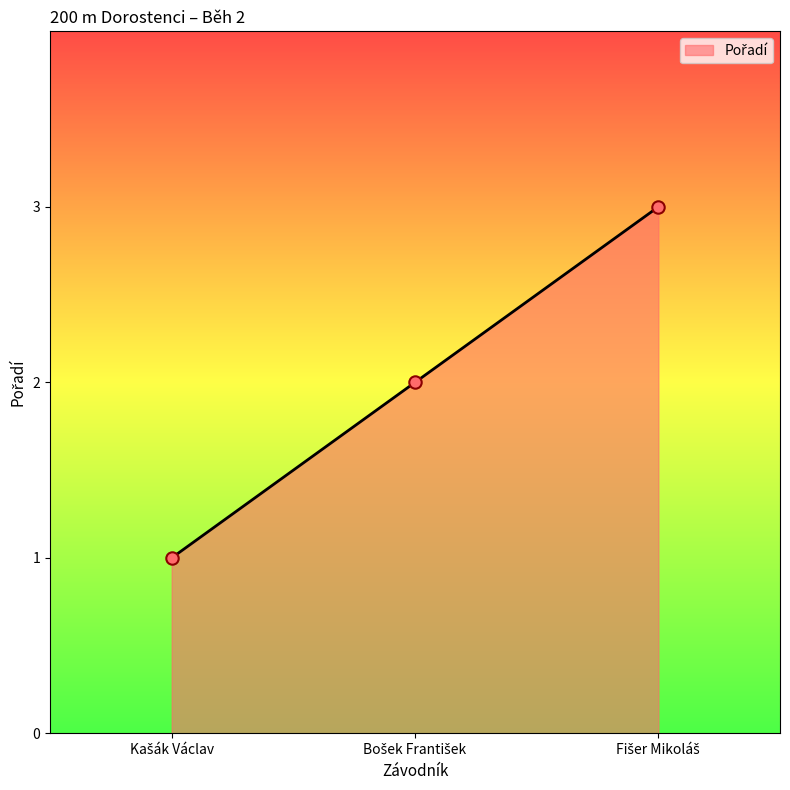

What is the sum of all values?

6